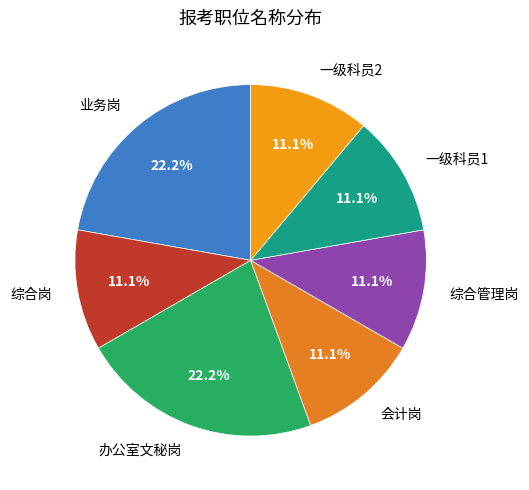

What portion of the pie excludes 一级科员1?

88.9%